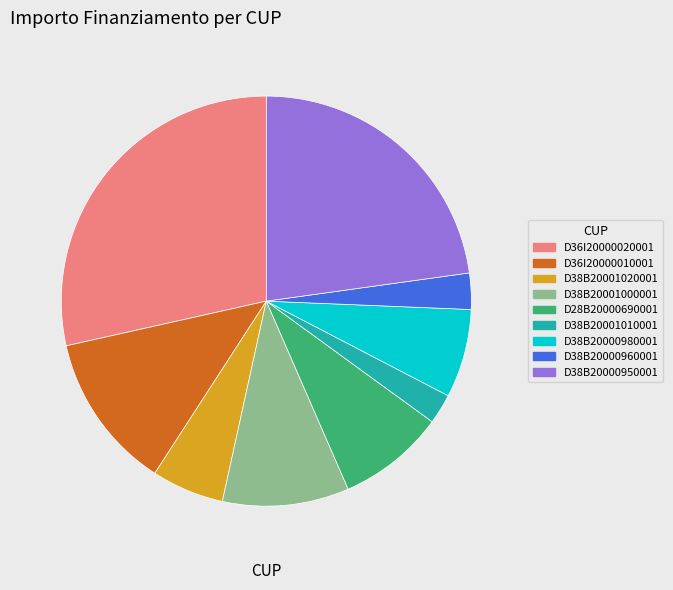

Does D36I20000010001 represent more than half of the total?

No